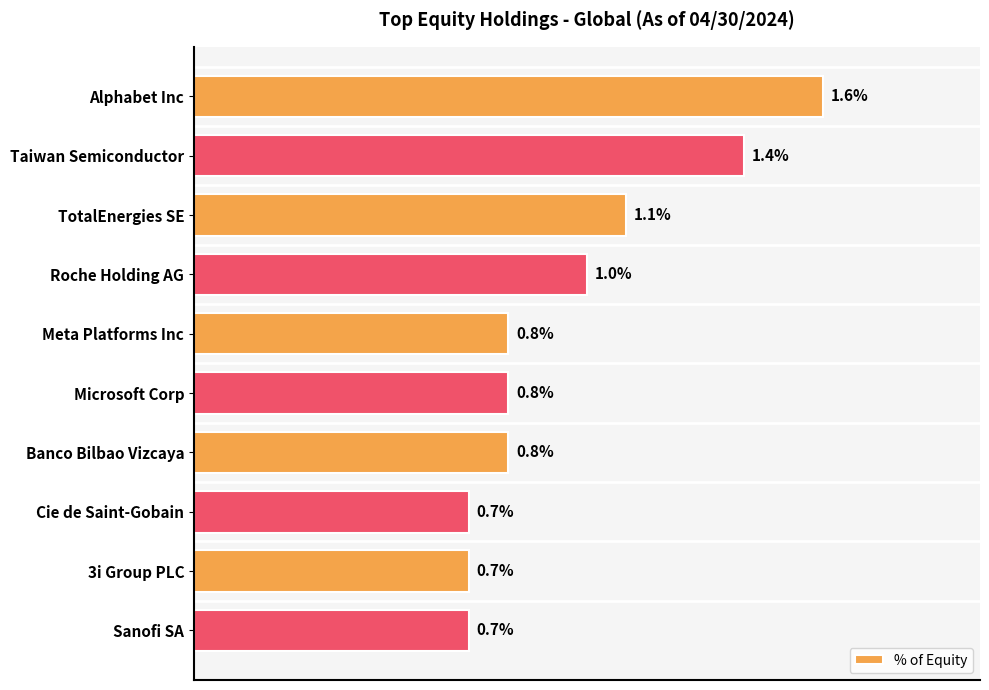

Which has a higher value, 3i Group PLC or Alphabet Inc?

Alphabet Inc